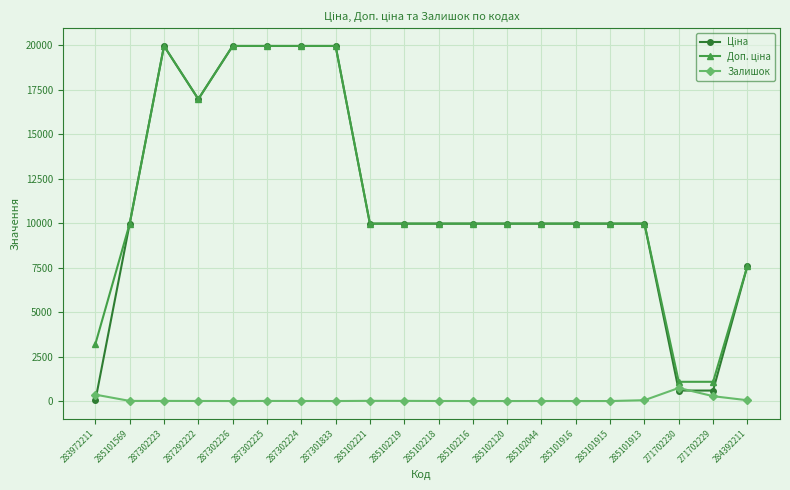

True or false: Залишок has more than 2 interior local peaks.

True